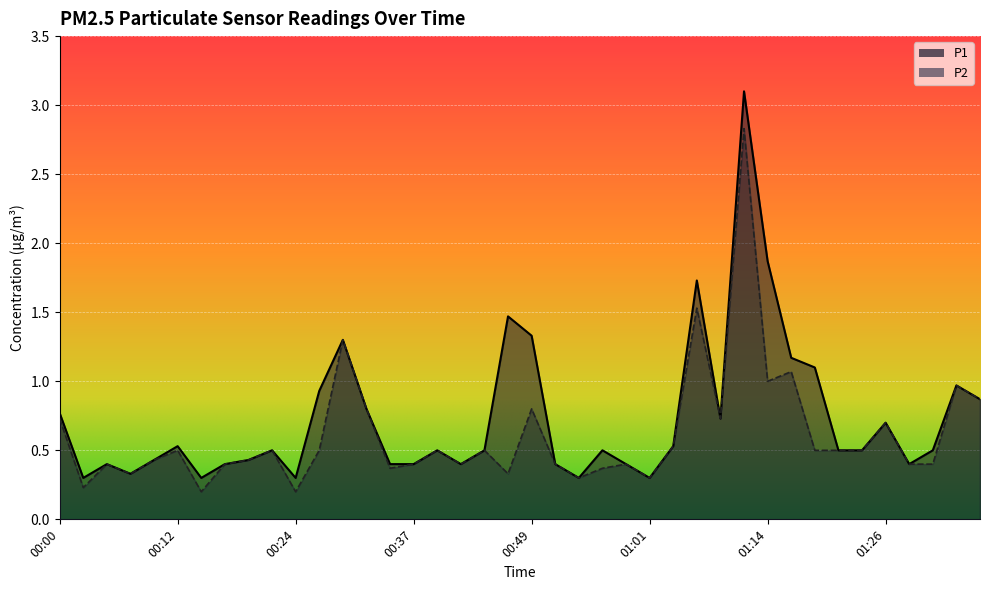

Reading right to left, what are all the values shown in this chart?

P1: 0.9	1.0	0.5	0.4	0.7	0.5	0.5	1.1	1.2	1.9	3.1	0.7	1.7	0.5	0.3	0.4	0.5	0.3	0.4	1.3	1.5	0.5	0.4	0.5	0.4	0.4	0.8	1.3	0.9	0.3	0.5	0.4	0.4	0.3	0.5	0.4	0.3	0.4	0.3	0.8
P2: 0.9	1.0	0.4	0.4	0.7	0.5	0.5	0.5	1.1	1.0	2.8	0.7	1.5	0.5	0.3	0.4	0.4	0.3	0.4	0.8	0.3	0.5	0.4	0.5	0.4	0.4	0.8	1.3	0.5	0.2	0.5	0.4	0.4	0.2	0.5	0.4	0.3	0.4	0.2	0.7